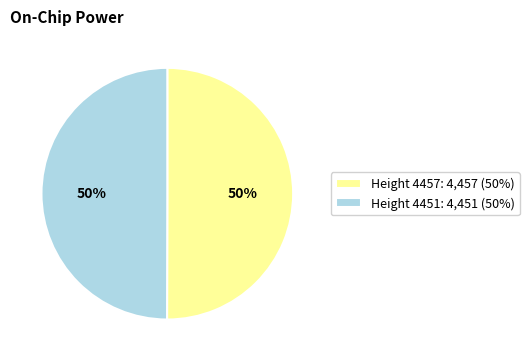

To the nearest percent, what is the average slice percentage?

50%